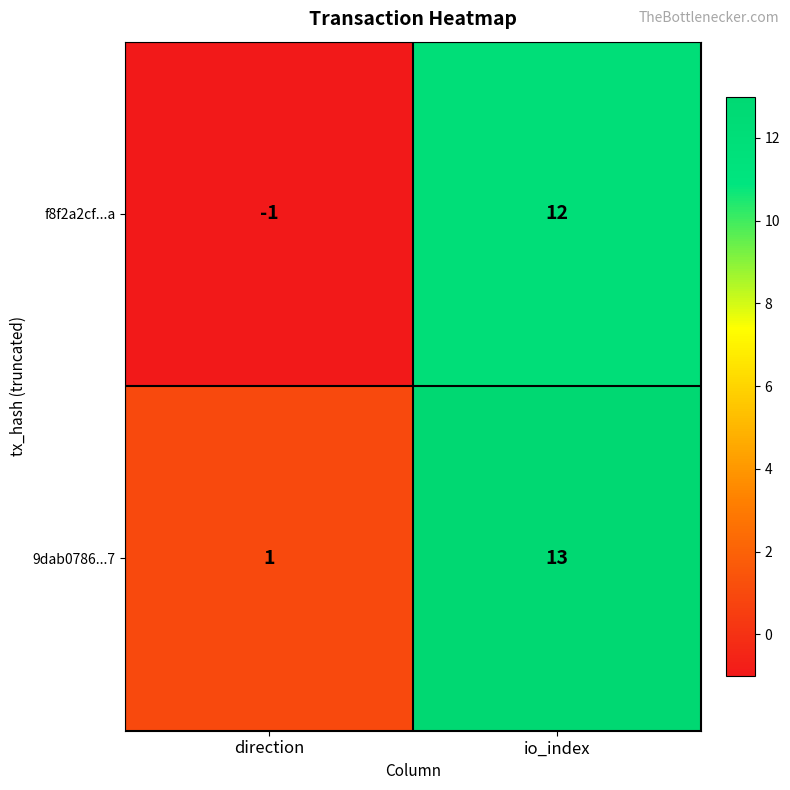

Which series has the widest spread of values?

f8f2a2cf...a